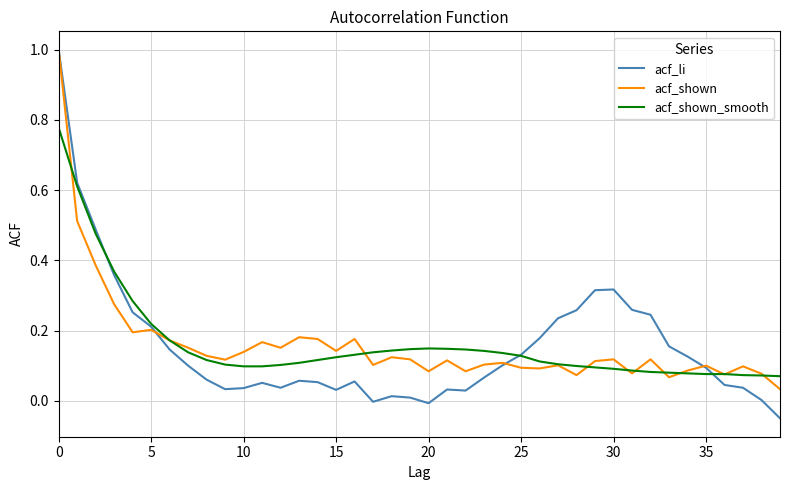

Which series has the largest range (max minus min)?

acf_li